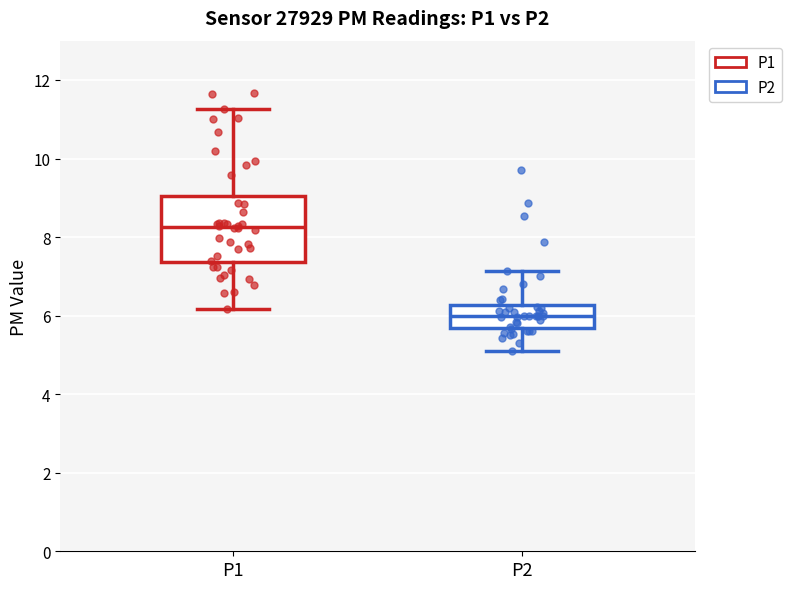

Reading left to right, transcribe this box plot: for each box, give where its median line is, the range the box spans, and where its two whiskers end, as read against the y-axis. The values are not printed on the chart, so give them approximately, as read against the axis.

P1: median 8.2, box 7.4 to 9.0, whiskers 6.2 to 11.2
P2: median 6.0, box 5.6 to 6.2, whiskers 5.2 to 7.2